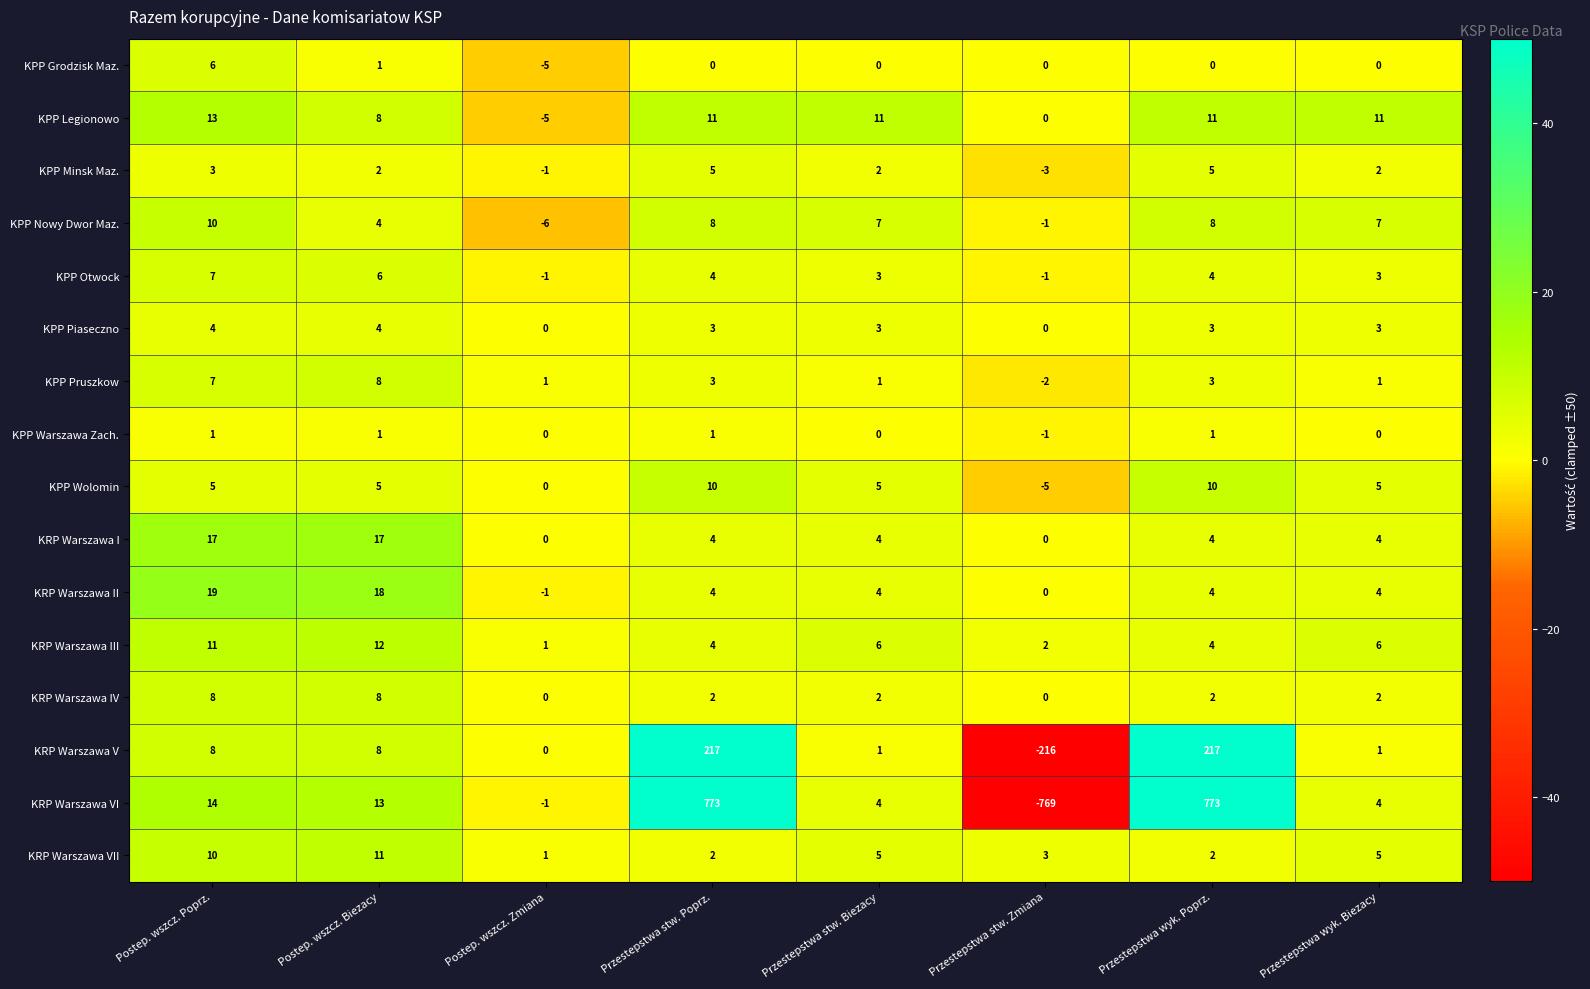

Where does the KRP Warszawa VII series first go above 5?

Postep. wszcz. Poprz.